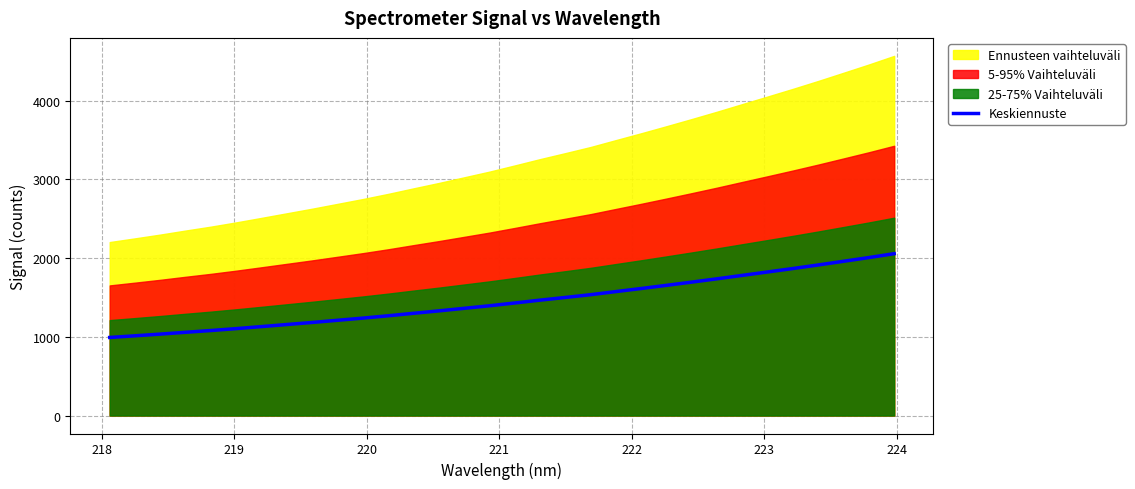

What is the highest value of the Keskiennuste series?

2055.7